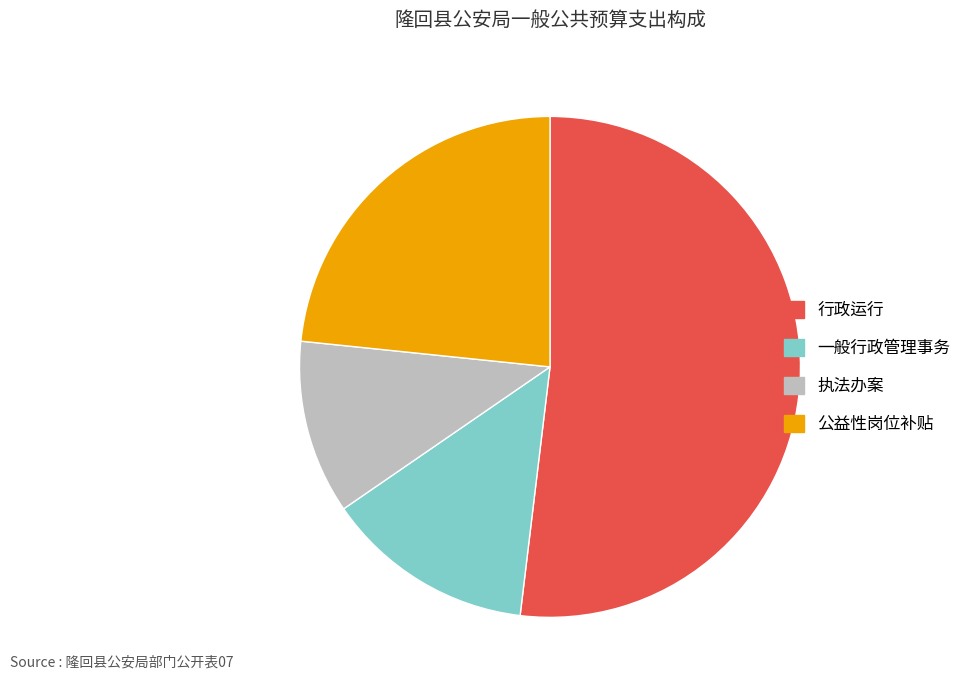

Combined, do 行政运行 and 一般行政管理事务 account for over 50%?

Yes